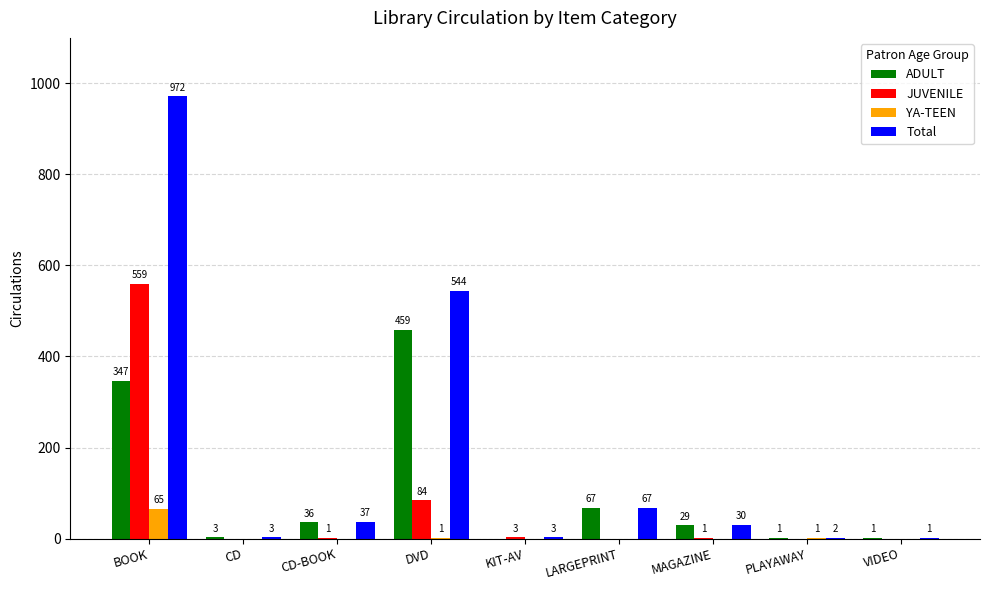

At which category is the sum across all series the highest?

BOOK